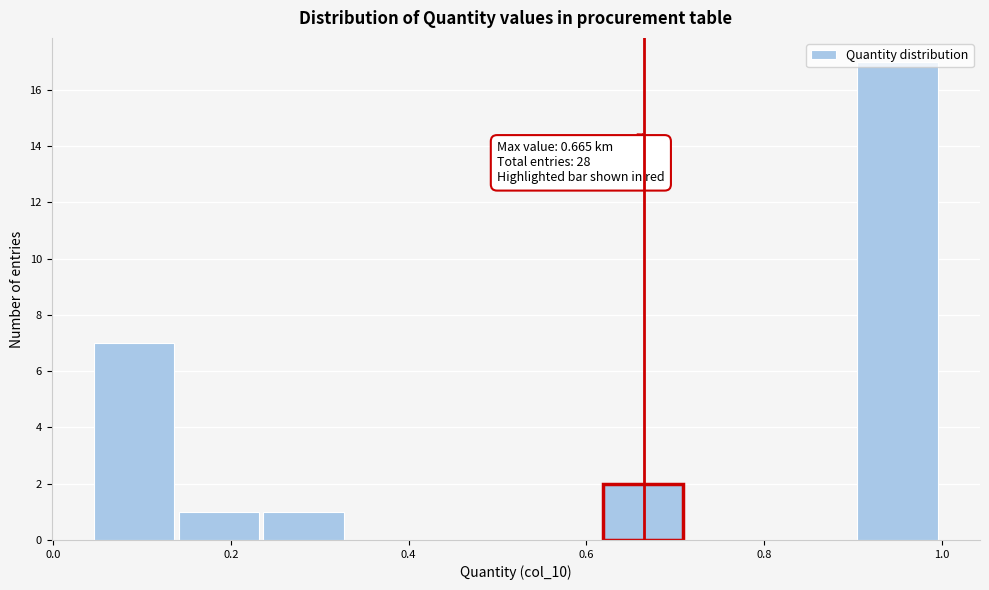

Over which range of the x-axis is the bar tallest?

0.90 to 1.00